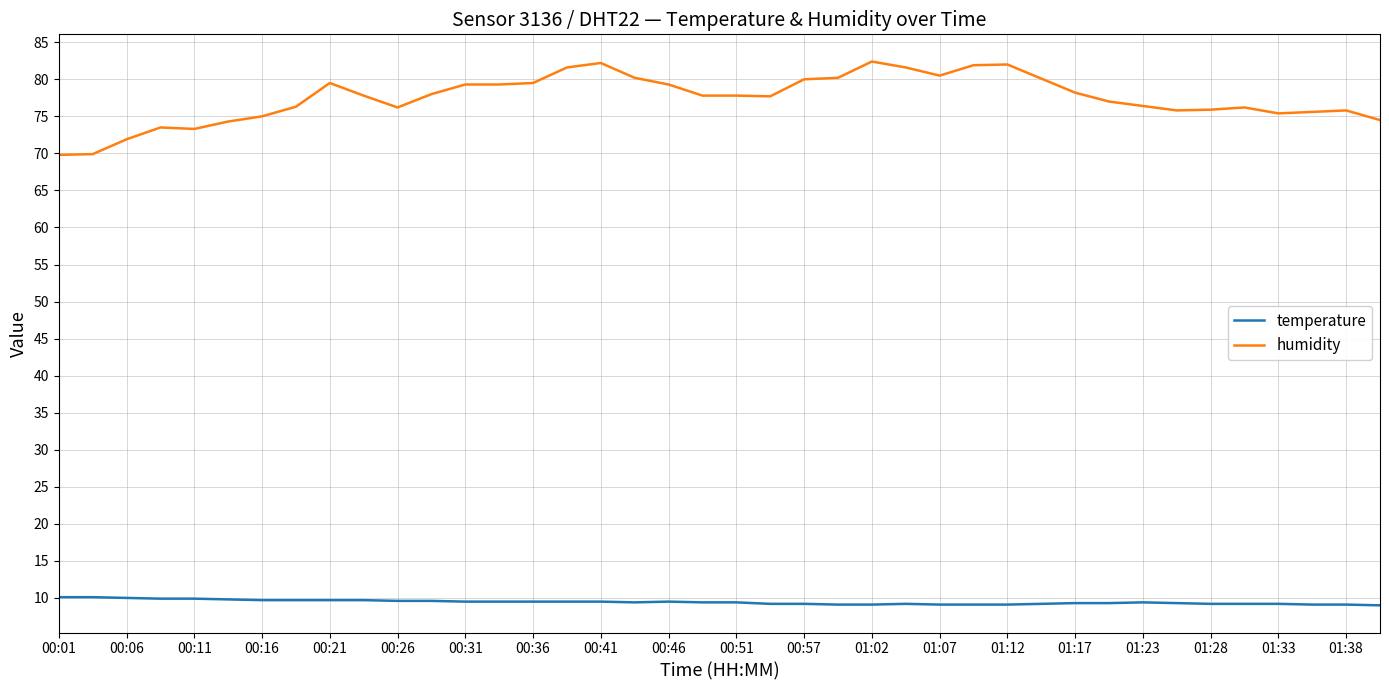

What is the difference between the maximum and minimum values in the humidity series?

12.6